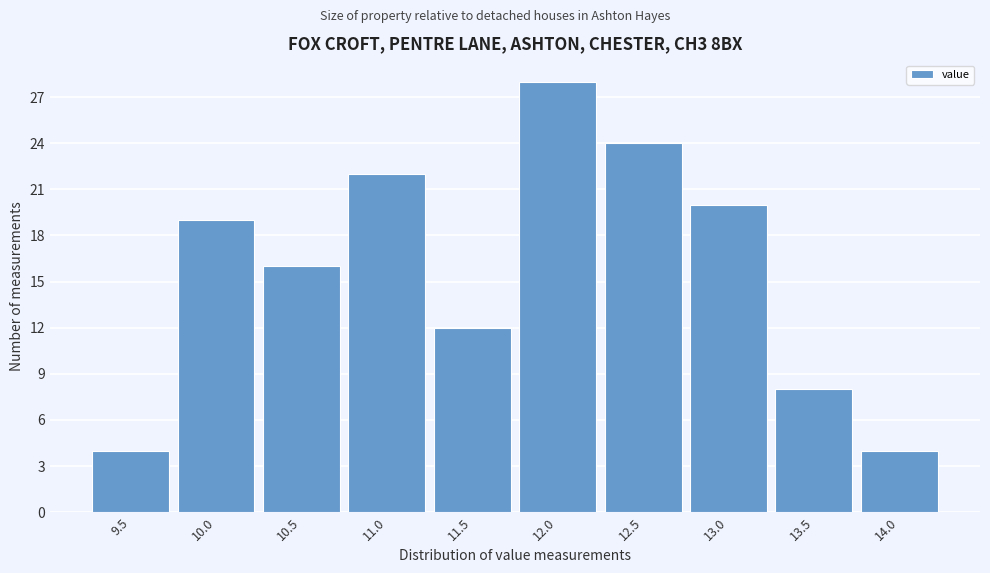

Reading right to left, list all the values displayed in this chart.

14.0=4	13.5=8	13.0=20	12.5=24	12.0=28	11.5=12	11.0=22	10.5=16	10.0=19	9.5=4